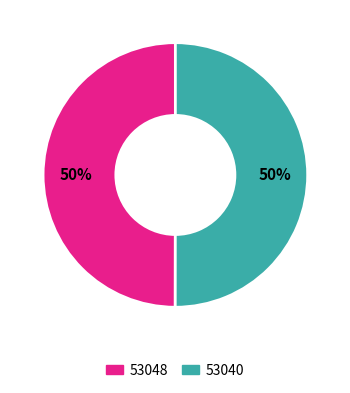

Is it true that 53040 is 94% of the pie?

False